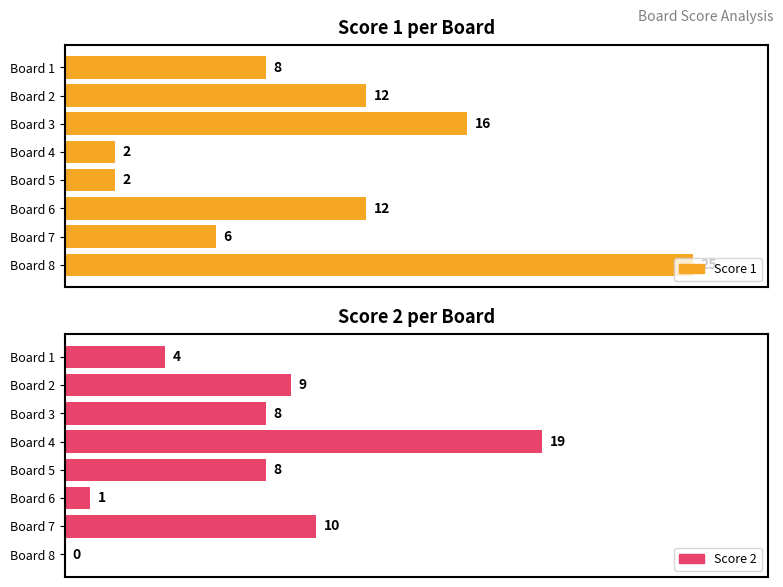

What are all the series names shown in the legend?

Score 1, Score 2